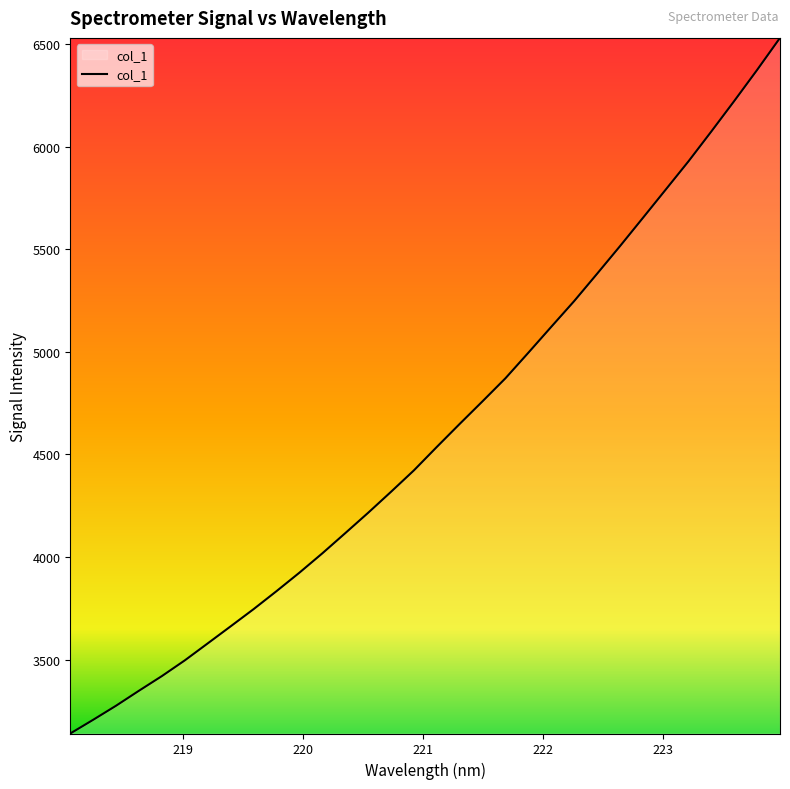

What is the smallest value displayed?

3139.8